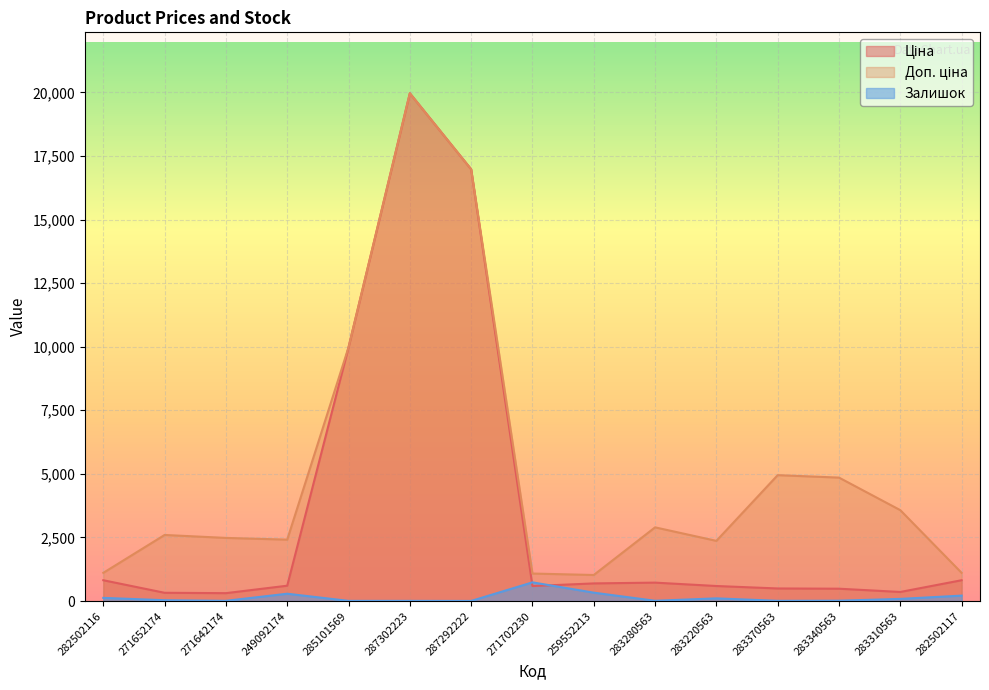

At 283310563, list the series in order from largest to smallest.

Доп. ціна, Ціна, Залишок